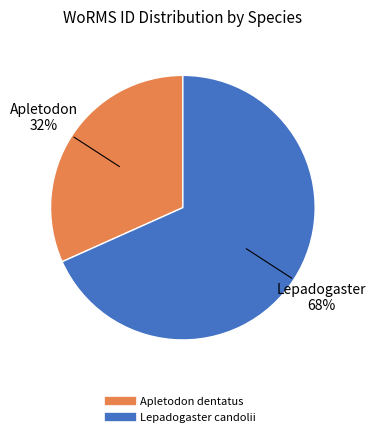

What is the smallest slice in the pie chart?

Apletodon dentatus